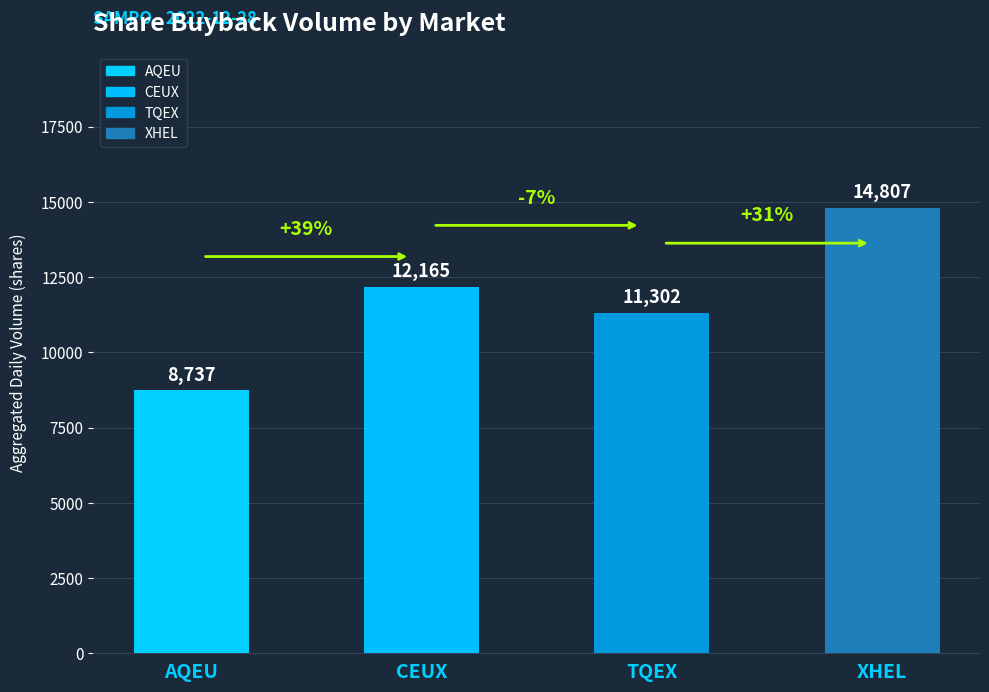

What is the value of the 4th bar from the left?

14807